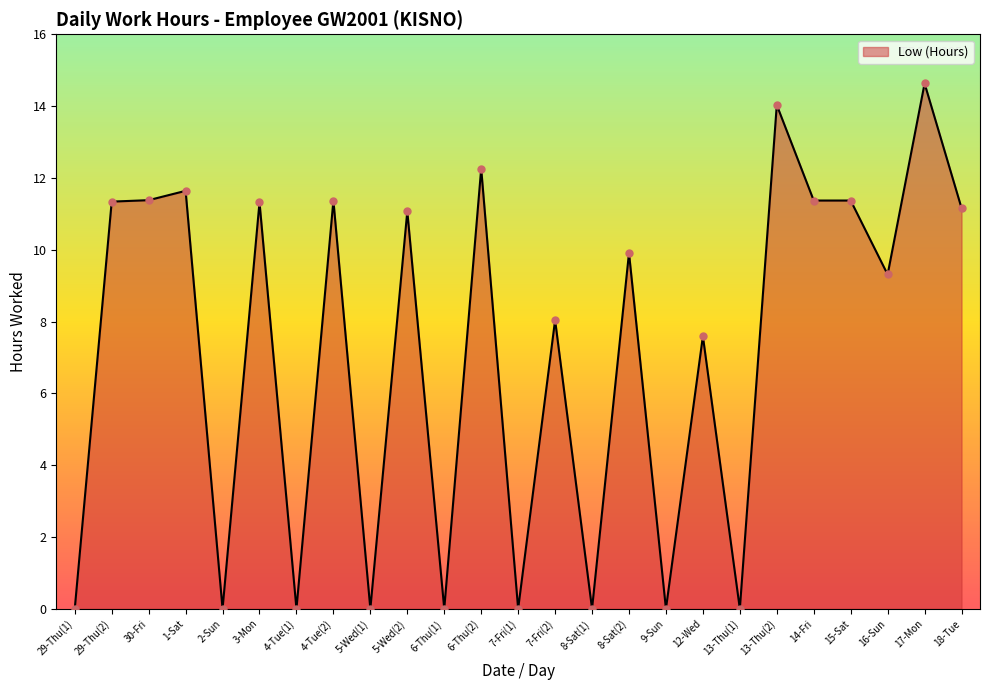

What is the change in value from 4-Tue(2) to 13-Thu(2)?

+2.7